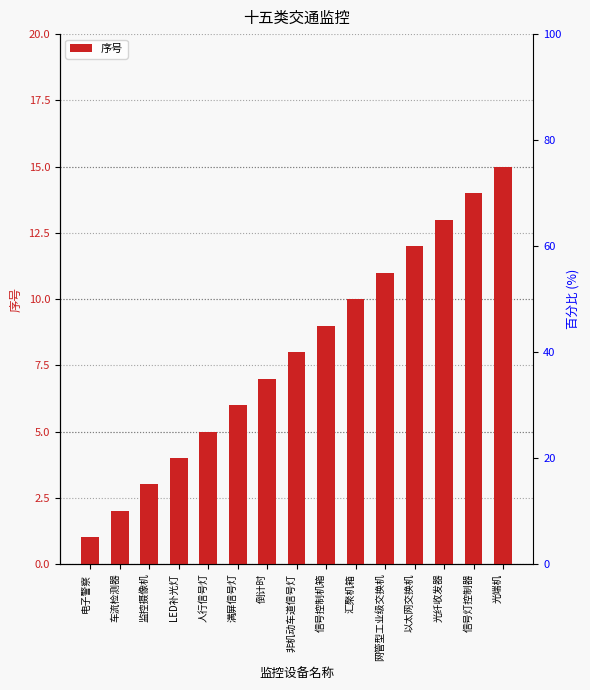

What is the difference between the values at LED补光灯 and 信号灯控制器?

10